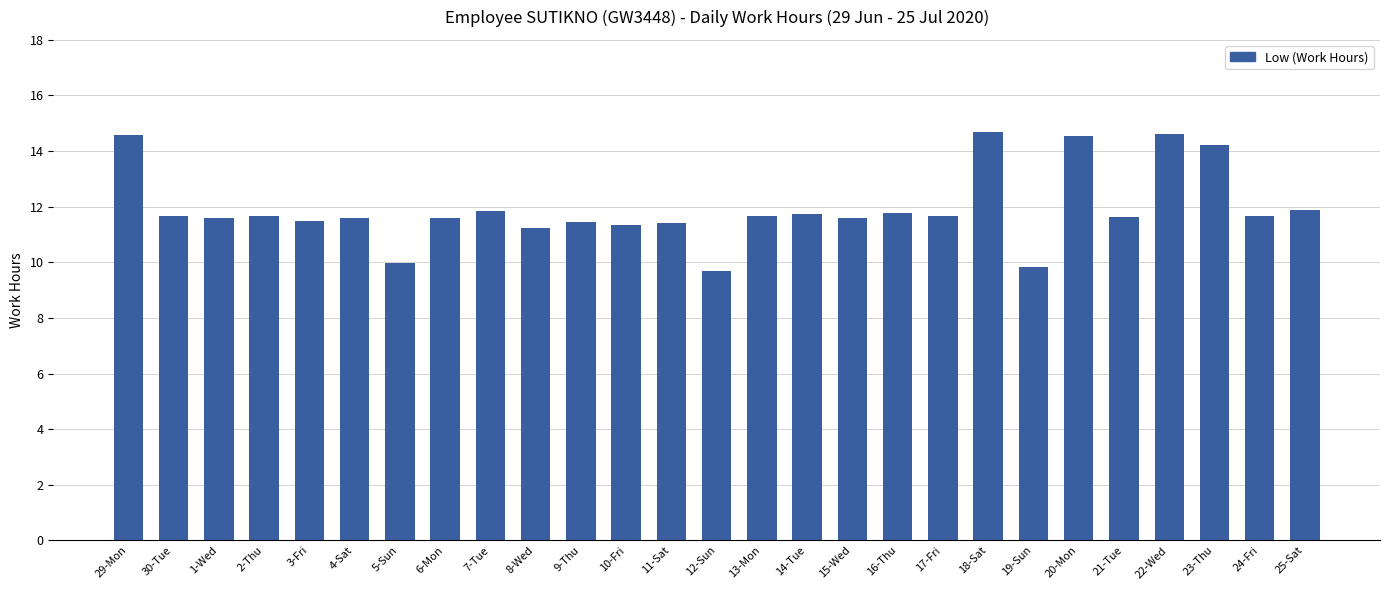

How many categories are shown in the chart?

27